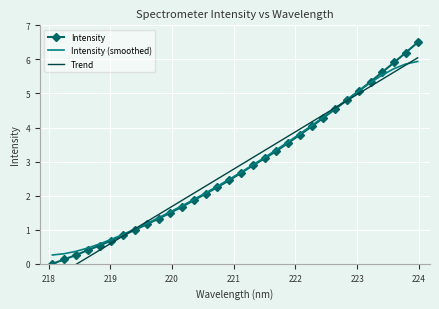

What is the sum of all Intensity values?

89.7